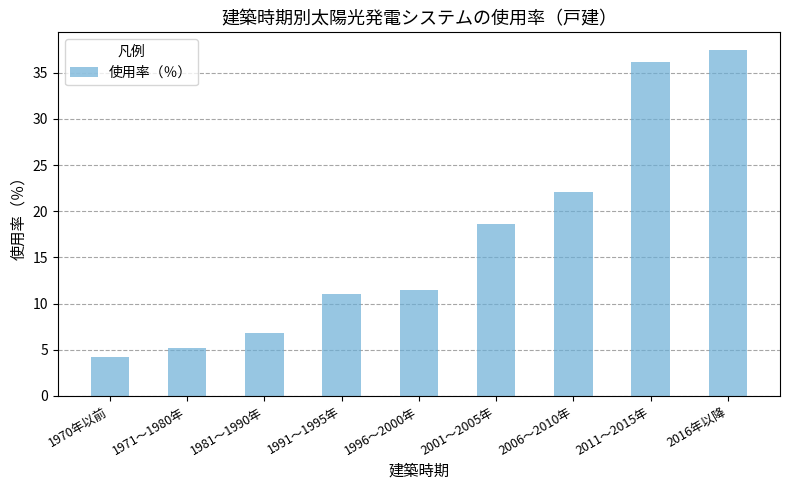

The chart shows a value of 29.4 at 2001～2005年. True or false?

False